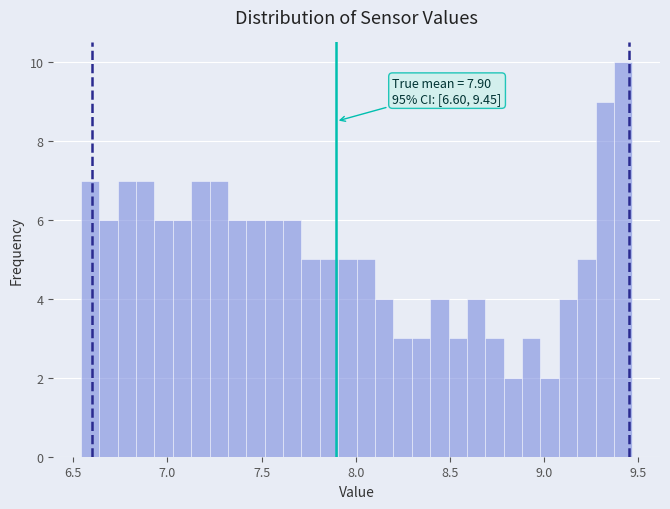

Around what value on the x-axis is the tallest bar? Give the approximate position of its centre, as read against the axis.

9.40